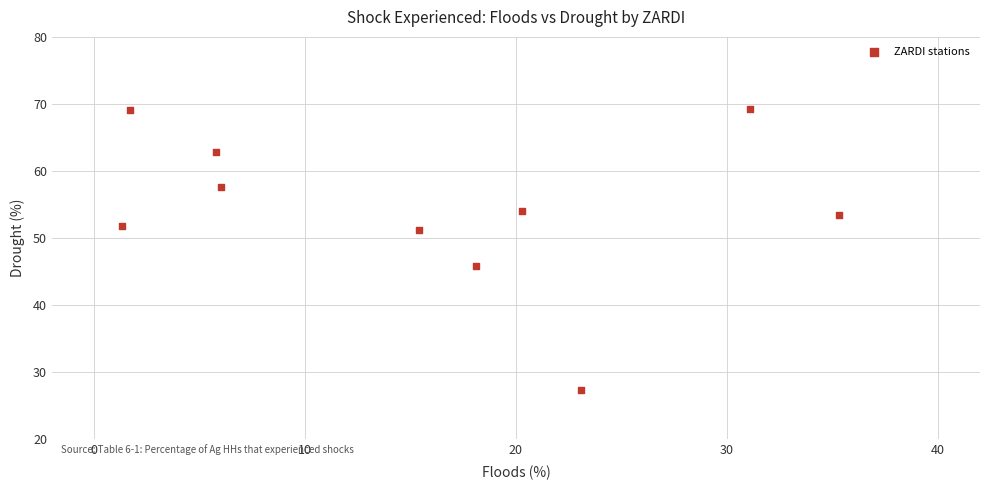

What is the average X value?

15.8